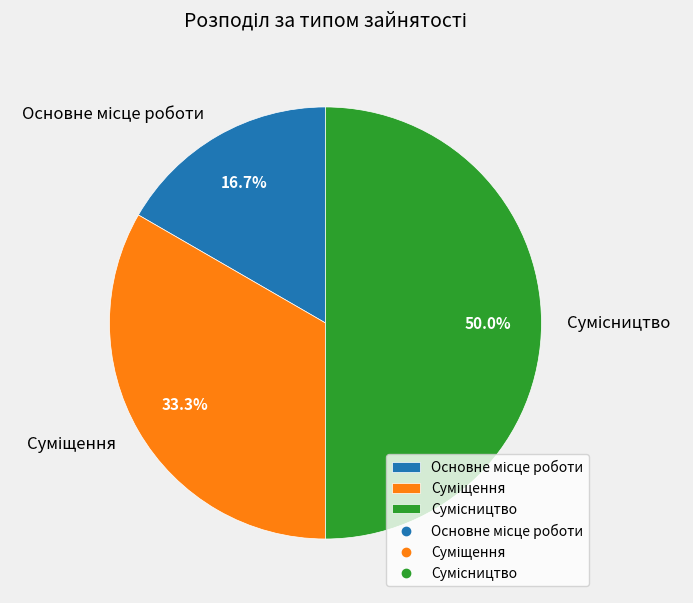

To the nearest percent, what percentage of the pie is Сумісництво?

50%